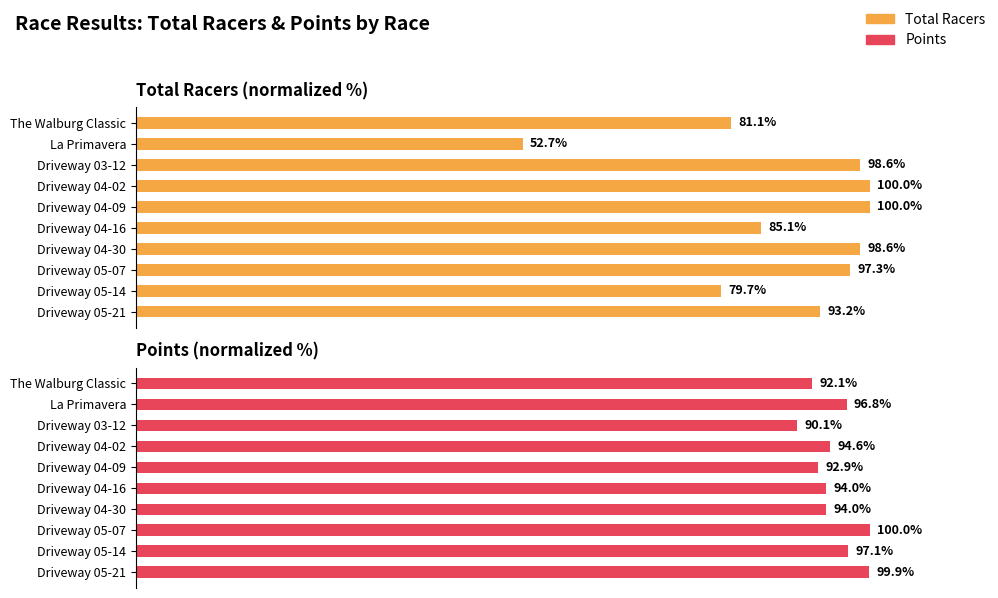

At which category is the sum across all series the highest?

Driveway 05-07